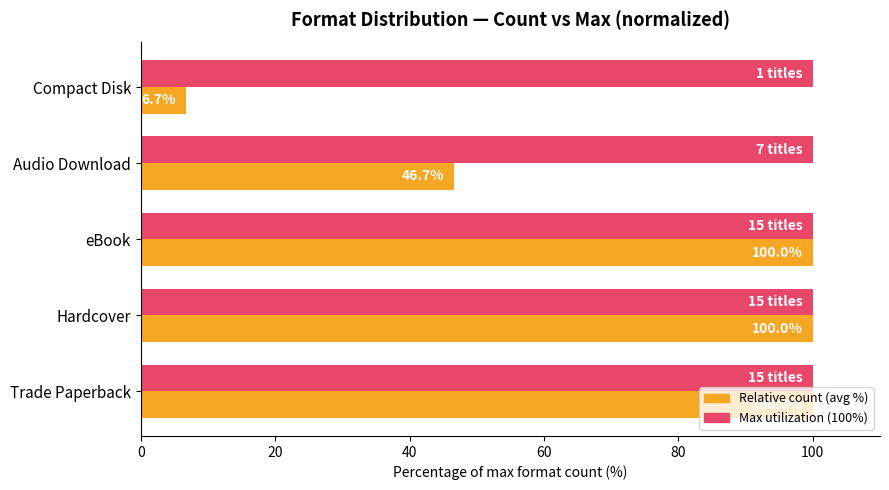

What is the difference between the highest and lowest values at Compact Disk?

93.3